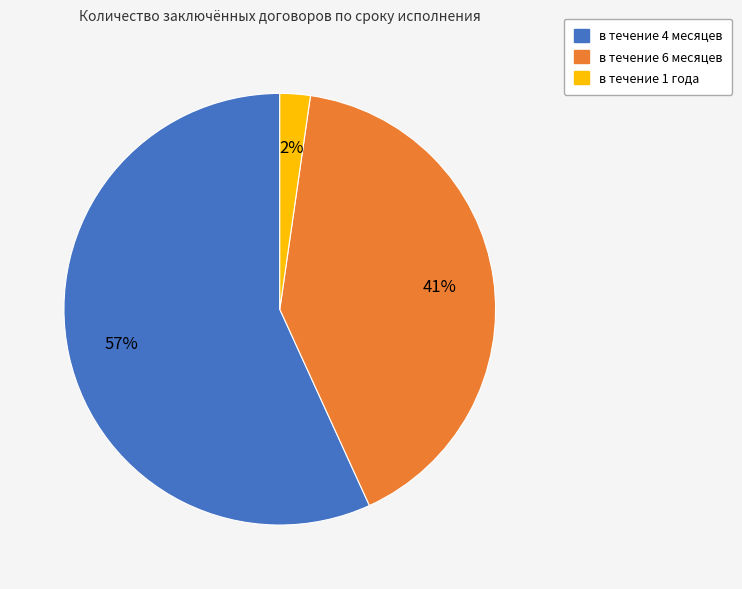

To the nearest percent, what is the difference between the largest and smallest slice percentages?

55%